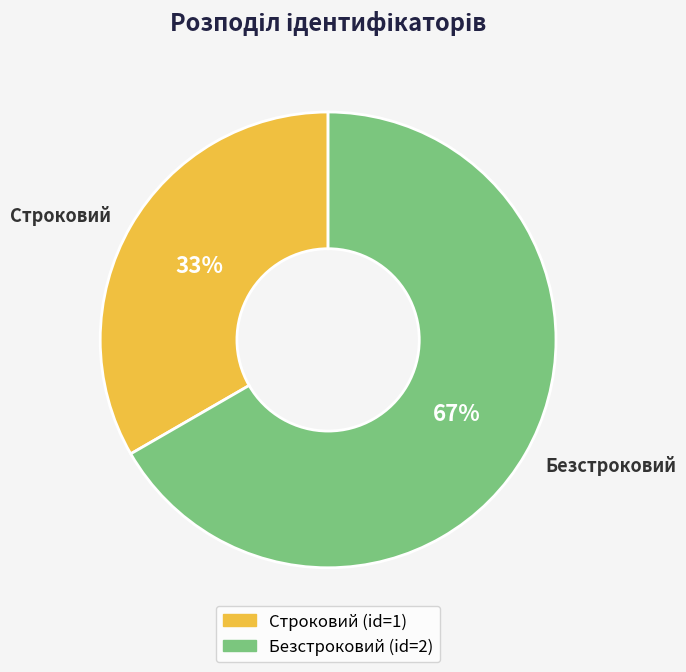

Which has a higher value, Безстроковий or Строковий?

Безстроковий